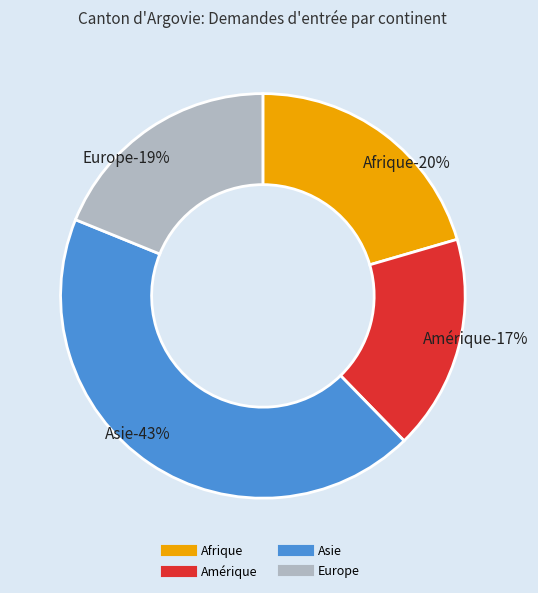

Rank the categories by value from highest to lowest.

Asie, Afrique, Europe, Amérique